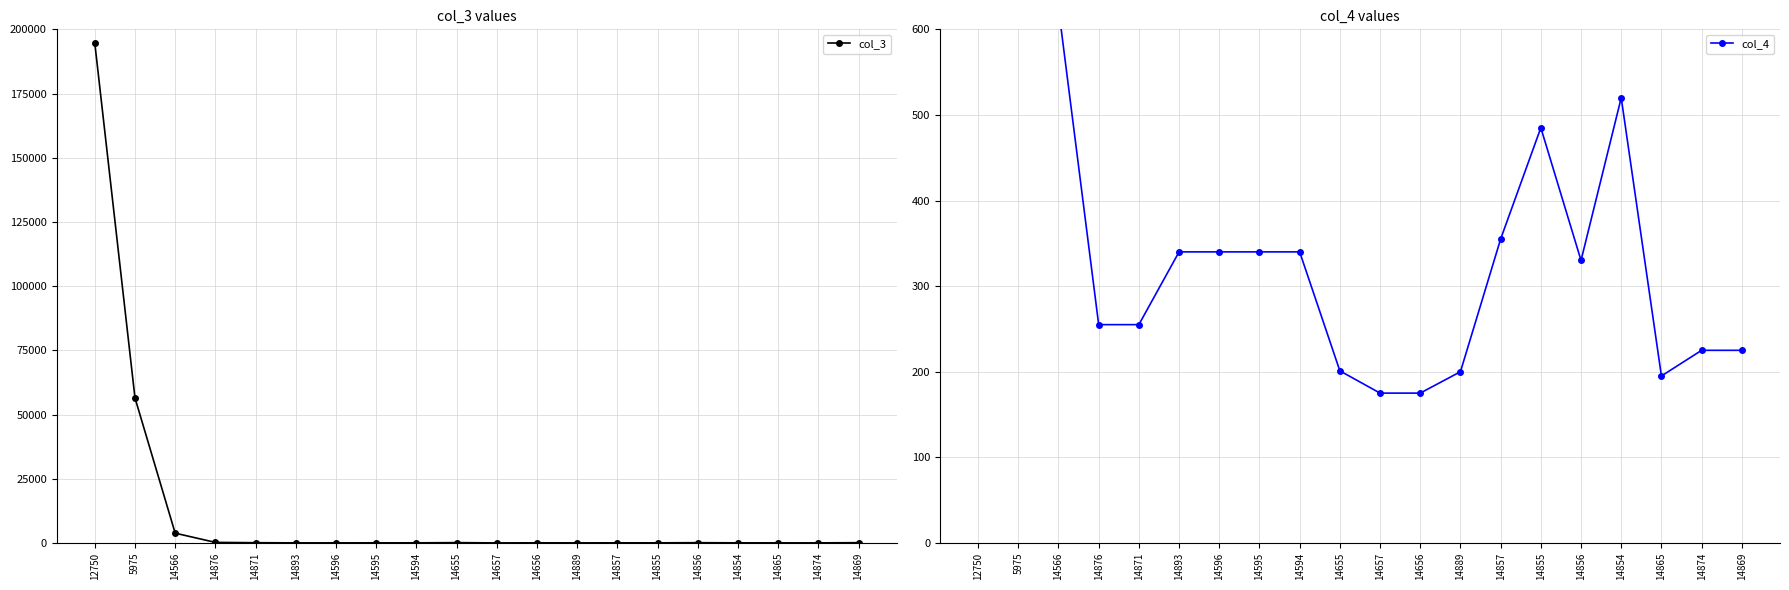

Where does the col_3 series first go above 29?

12750